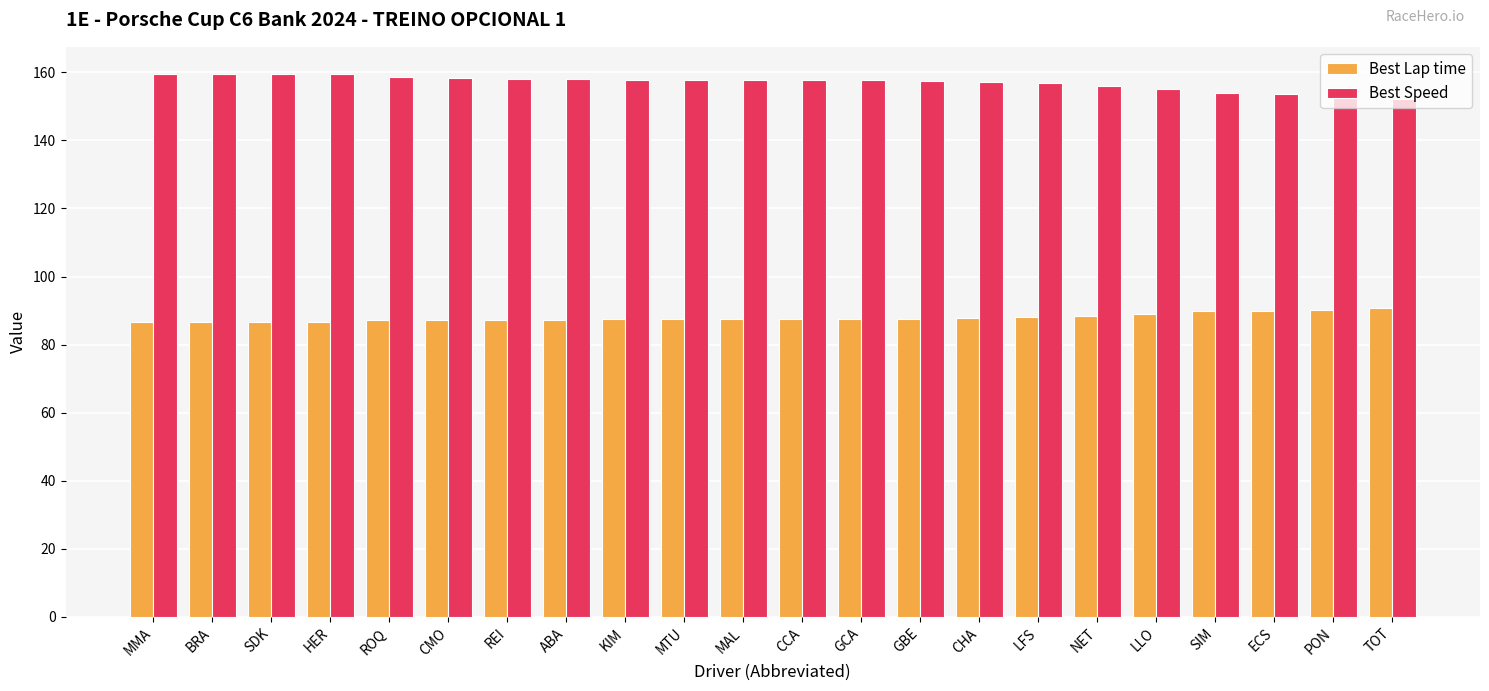

Does the chart contain stacked bars?

No